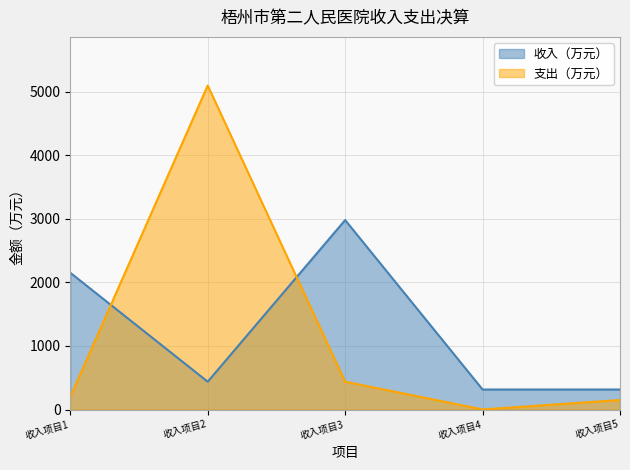

List the labels in order of value, largest first.

收入项目2, 收入项目3, 收入项目1, 收入项目5, 收入项目4